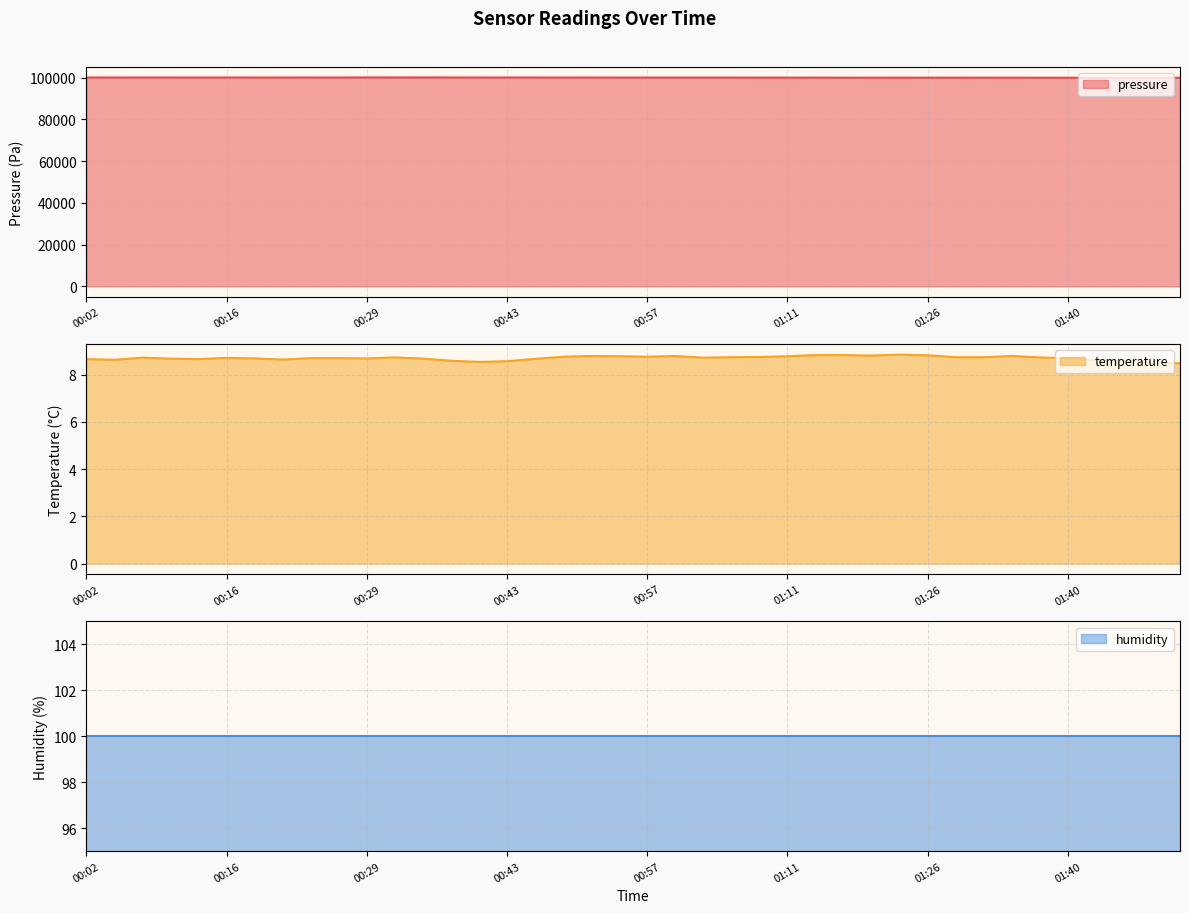

Between 00:35 and 00:32, which is larger?

00:35